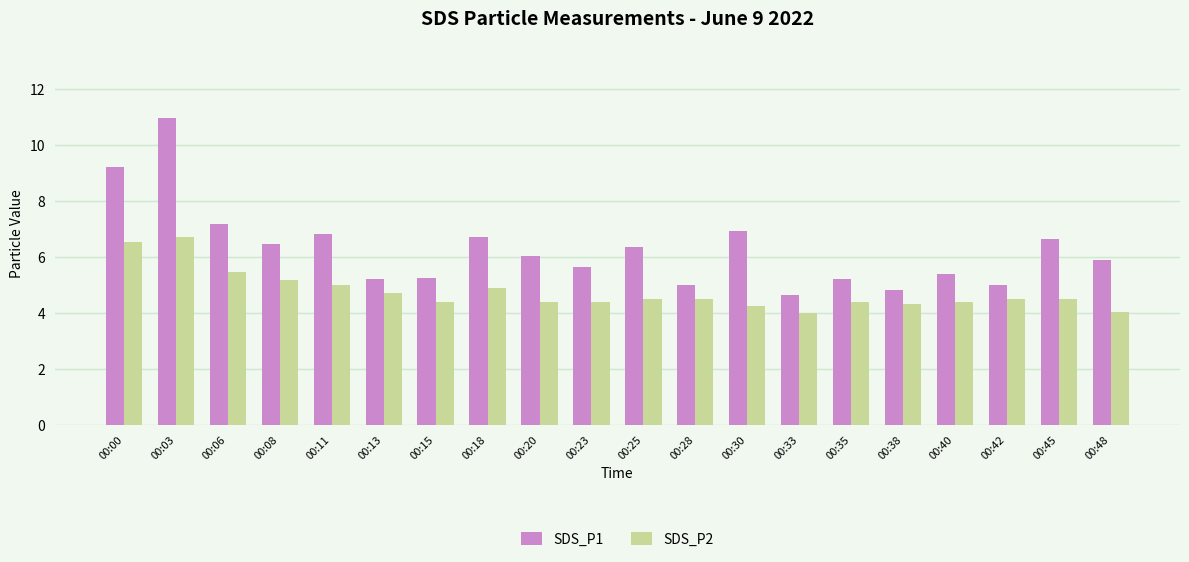

Which series has the largest total across all categories?

SDS_P1